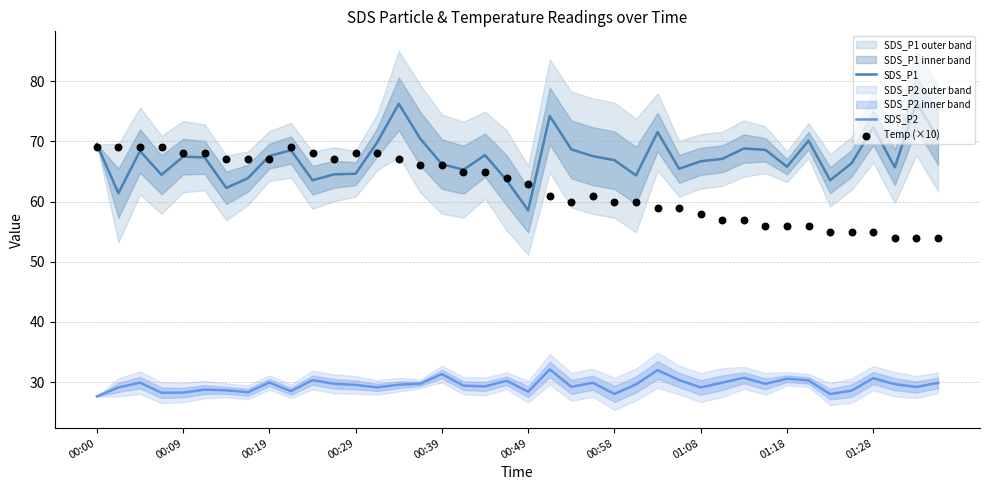

At how many categories does at least one series exceed 55?

40